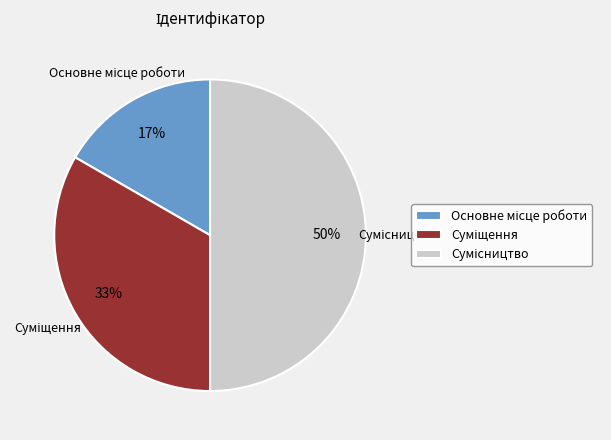

To the nearest percent, what is the difference between the largest and smallest slice percentages?

33%